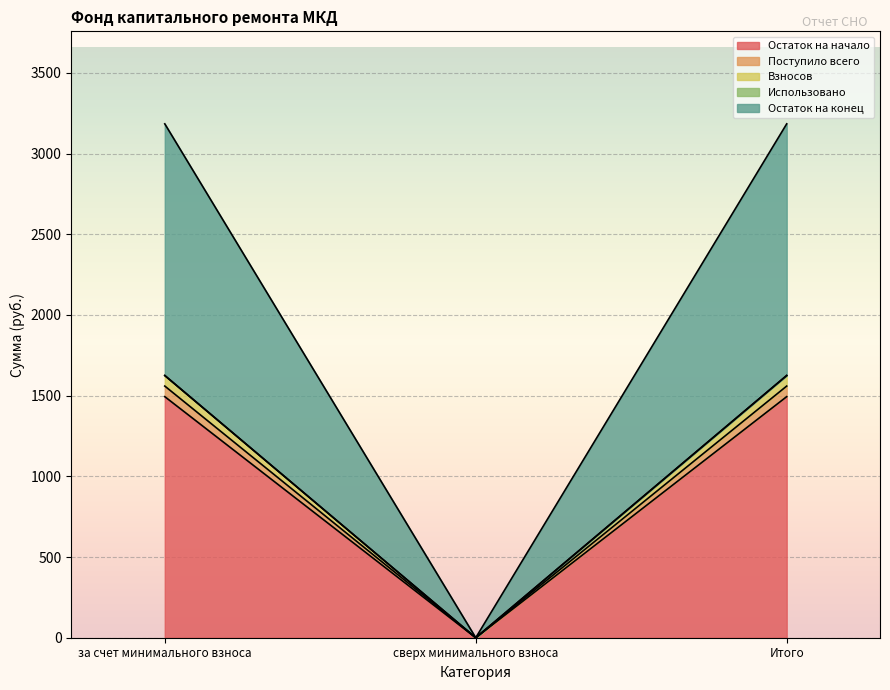

At which category is the sum across all series the highest?

за счет минимального взноса